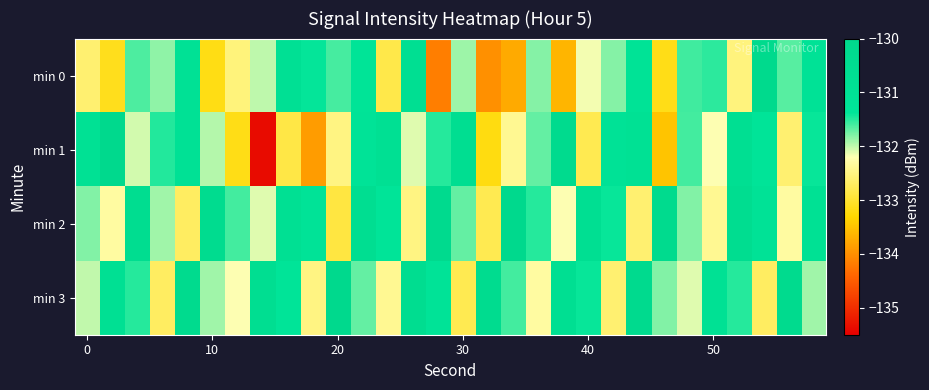

What is the minimum value shown in the chart?

-135.4